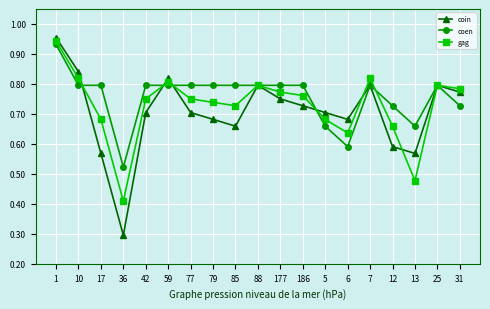

Is the value of coin at 1 greater than the value of coen at 36?

Yes